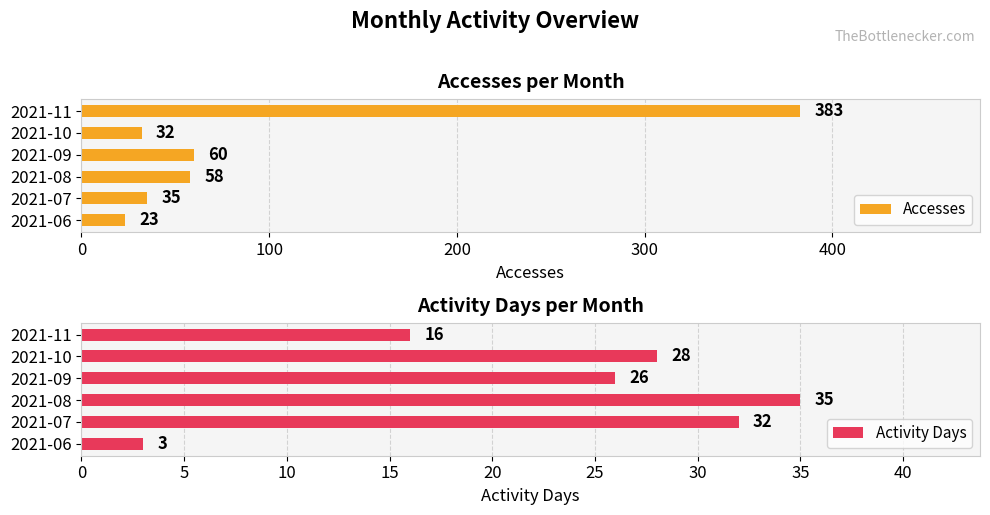

How many data points in Accesses are less than 58?

3